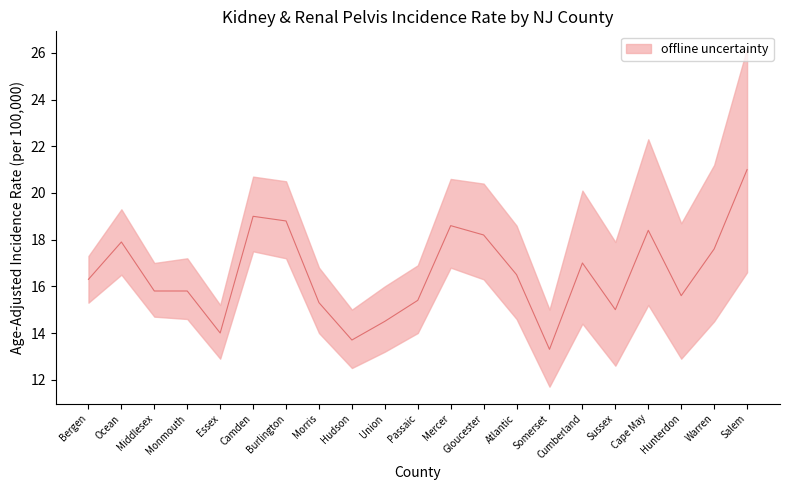

What is the average value of the Age-Adjusted Rate series?

16.6